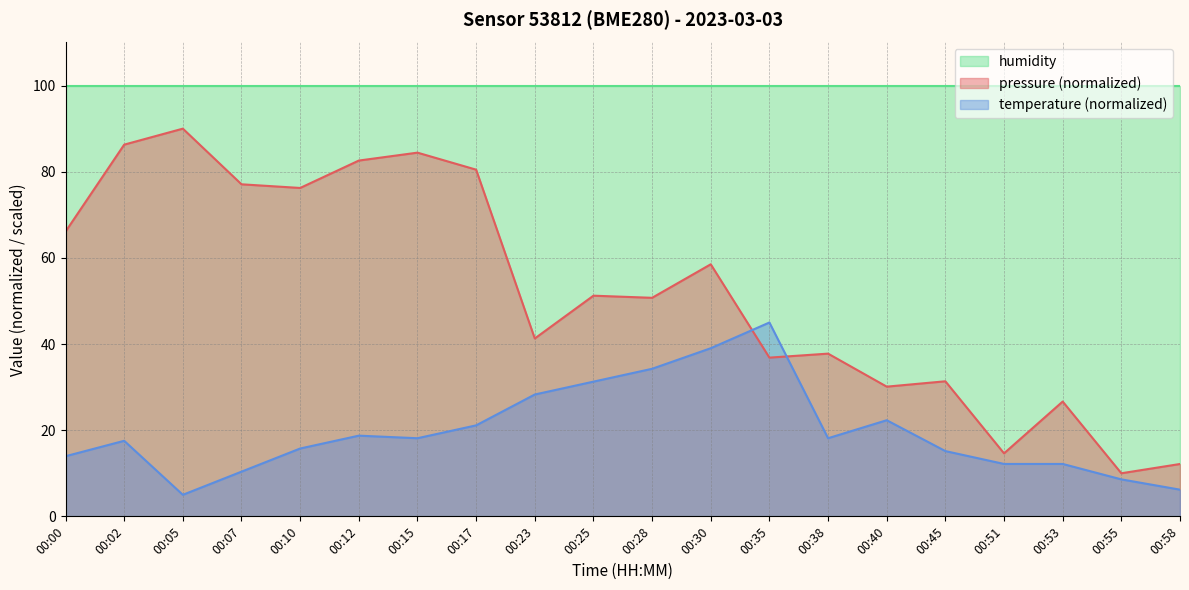

At which category does the chart reach its minimum across all series?

00:05